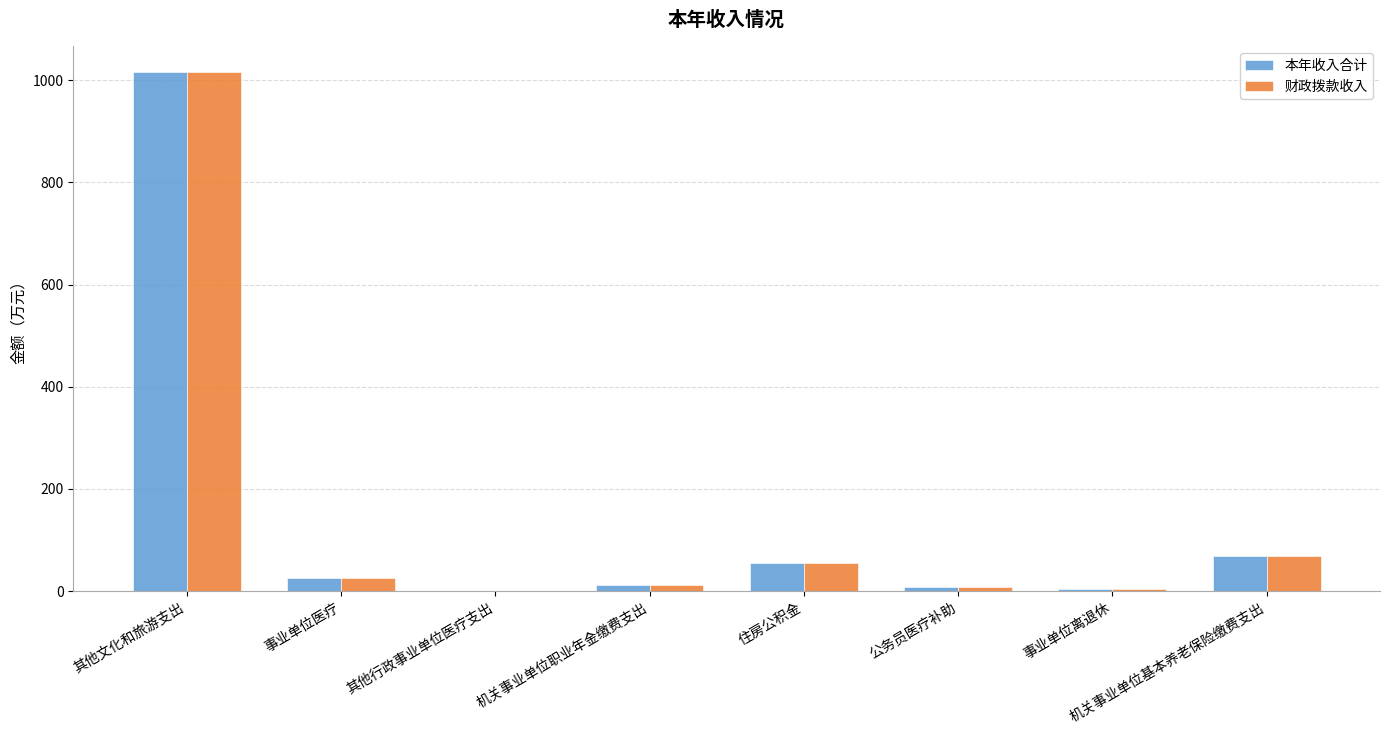

Which category has the highest value in the 本年收入合计 series?

其他文化和旅游支出